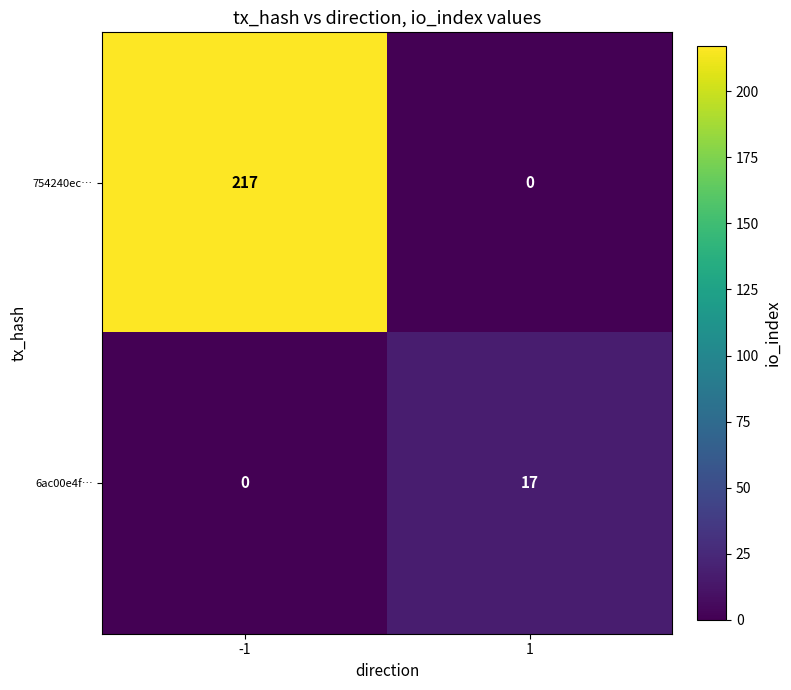

Count the number of data series in this chart.

2